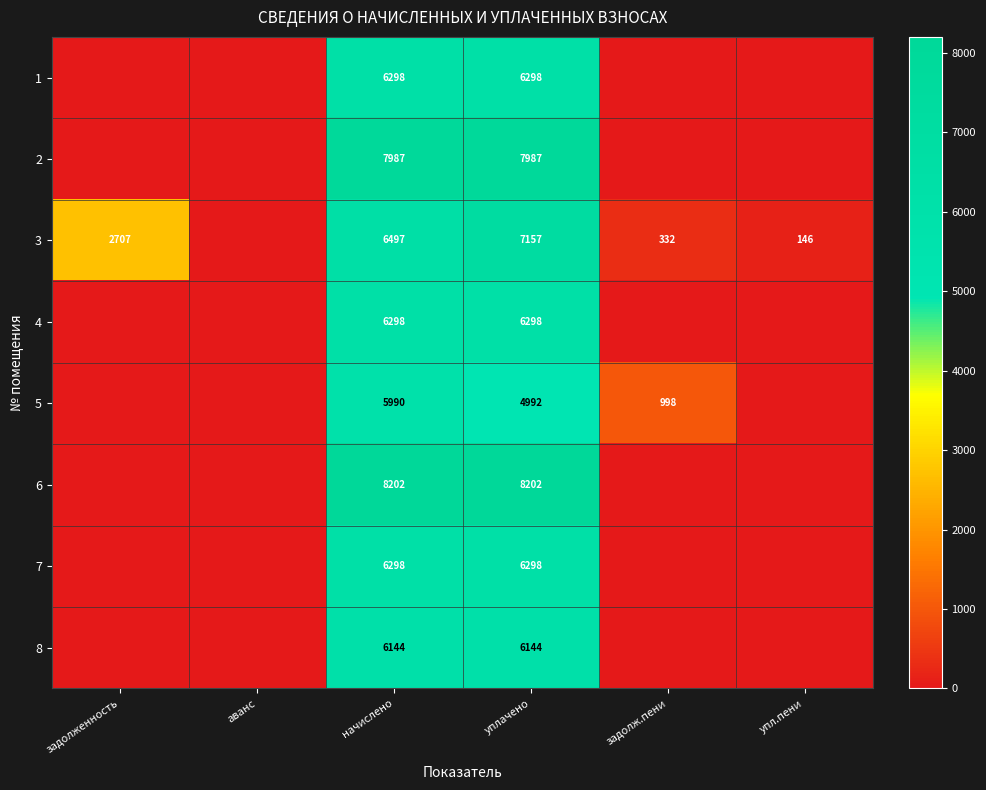

What is the sum of the 1 values at уплачено and начислено?

12596